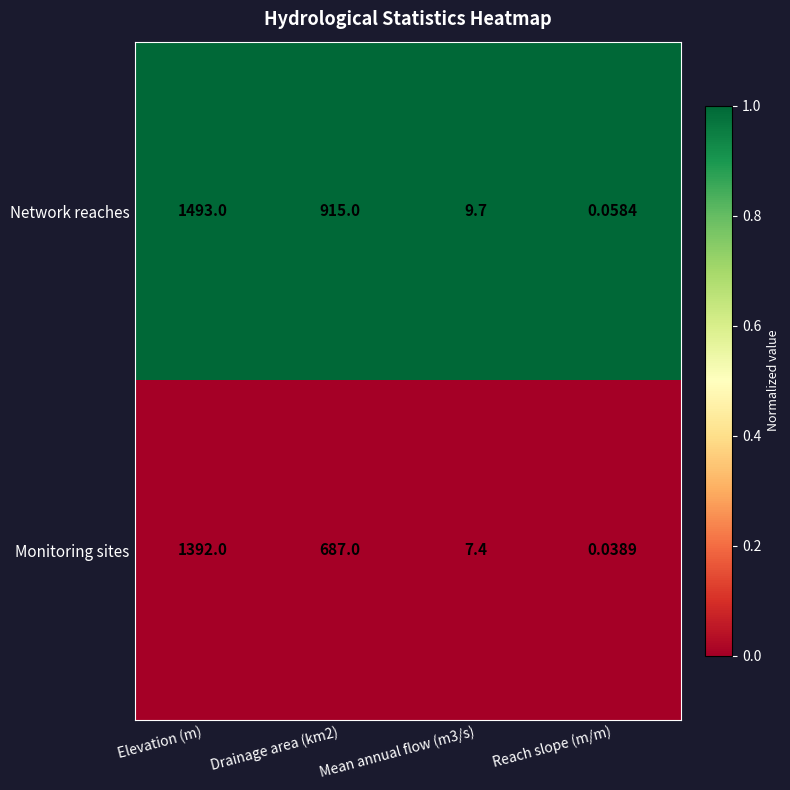

What is the maximum value shown in the chart?

1493.0